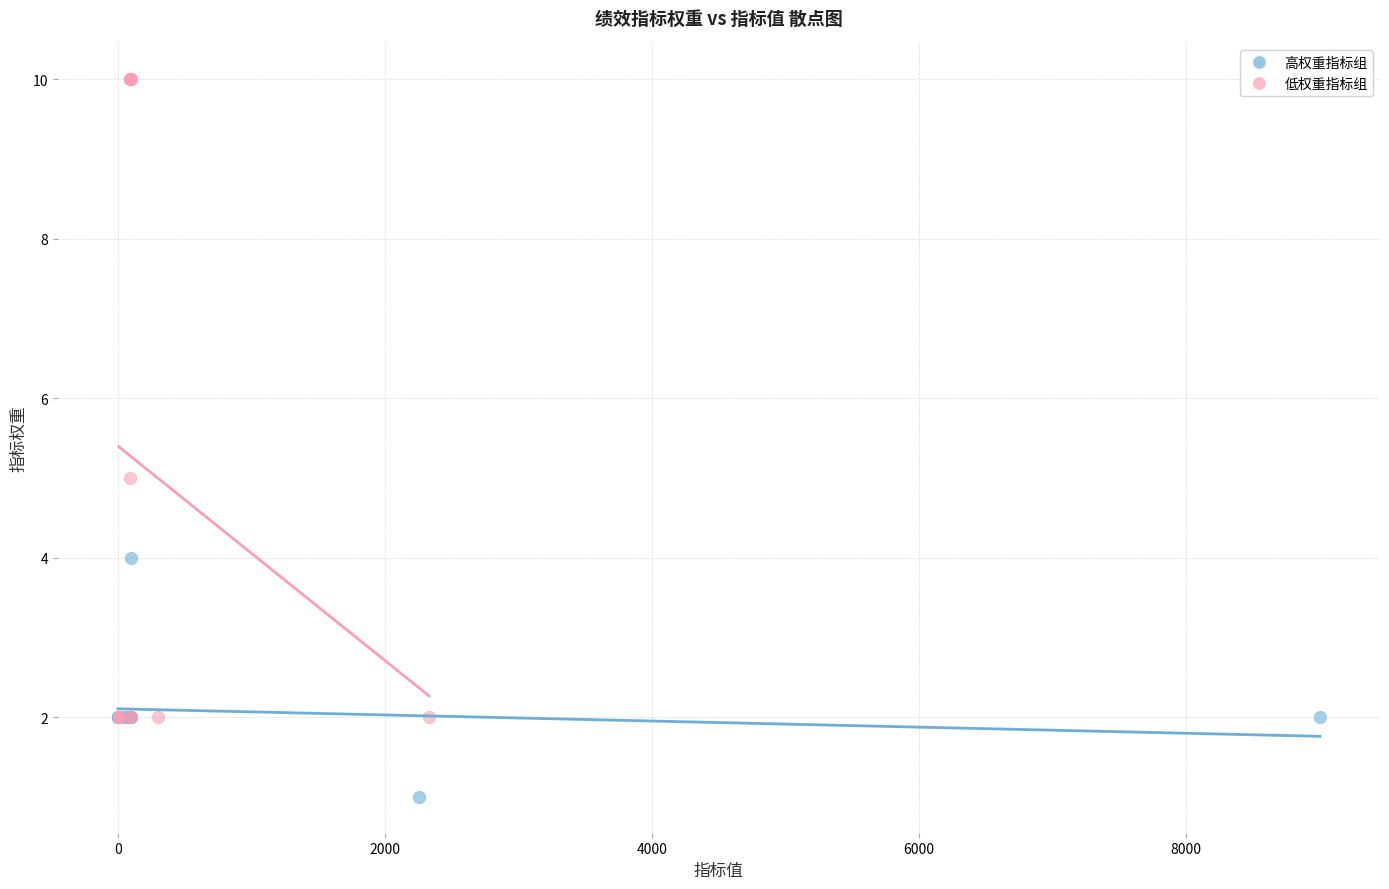

Which series has the largest Y range (max minus min)?

低权重指标组